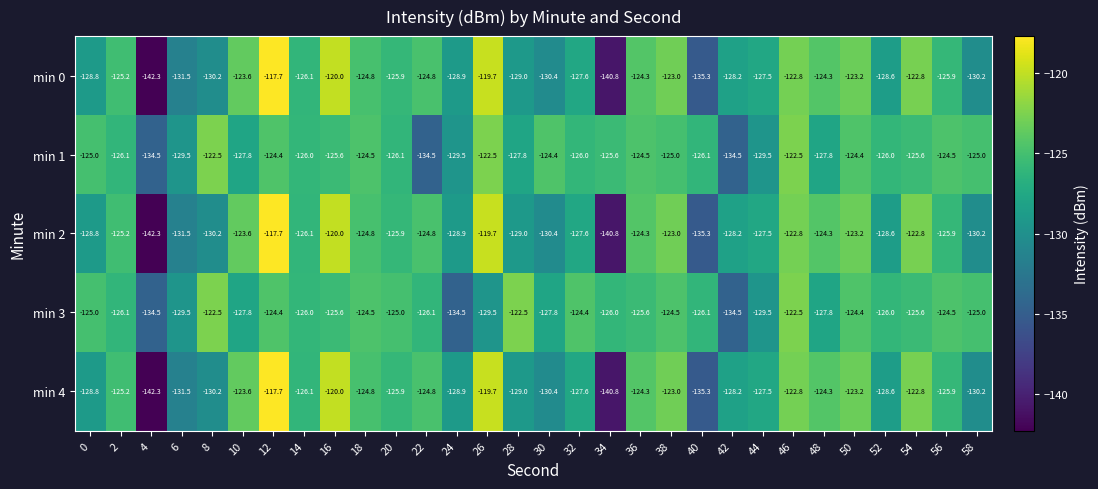

True or false: min 3 has a value of -124.5 at 56.

True